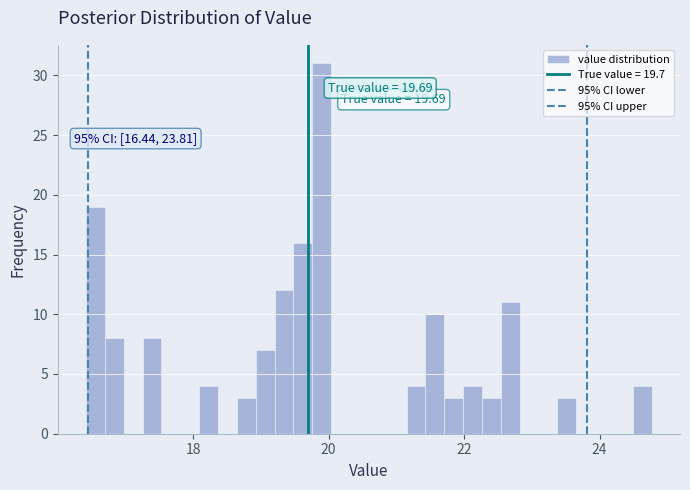

Around what value on the x-axis is the tallest bar? Give the approximate position of its centre, as read against the axis.

19.8